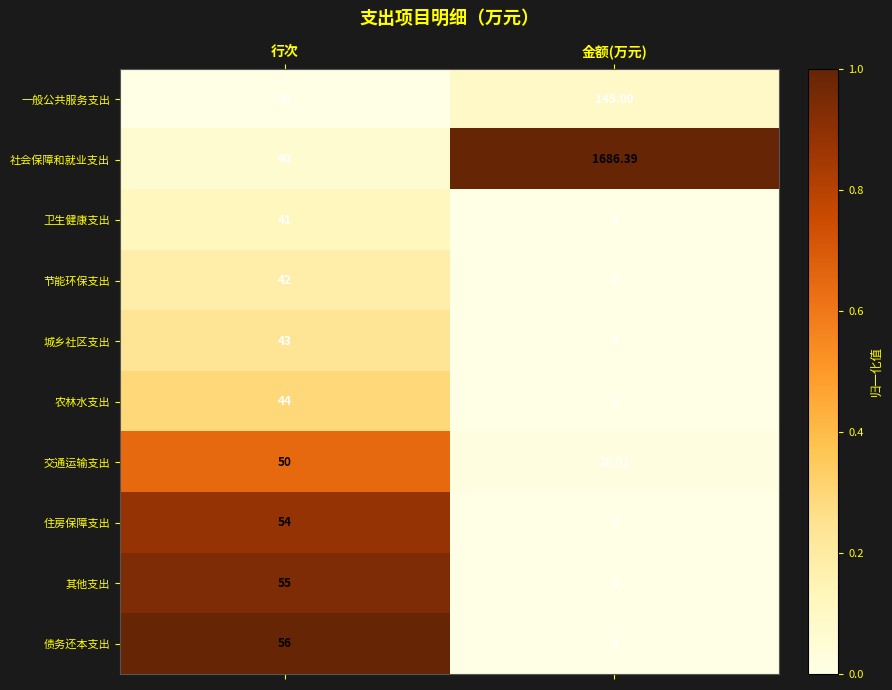

Is the value of 节能环保支出 at 金额(万元) greater than the value of 交通运输支出 at 金额(万元)?

No